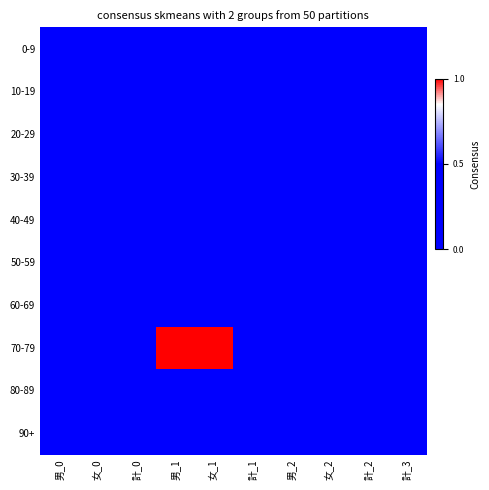

Which series has the largest total across all categories?

70-79